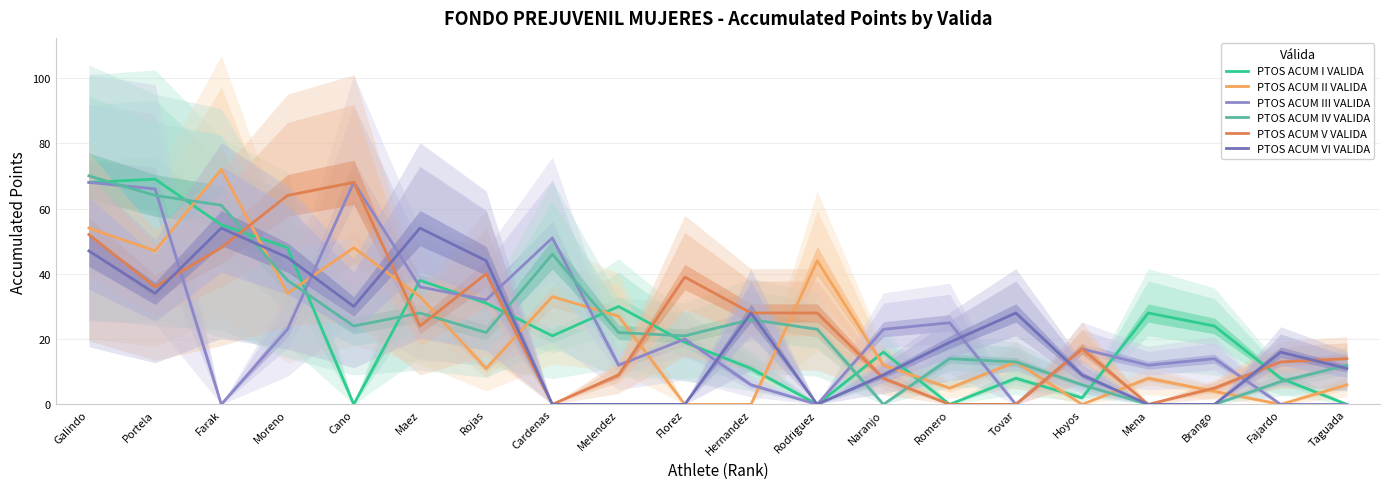

What position from the right is Mena?

4